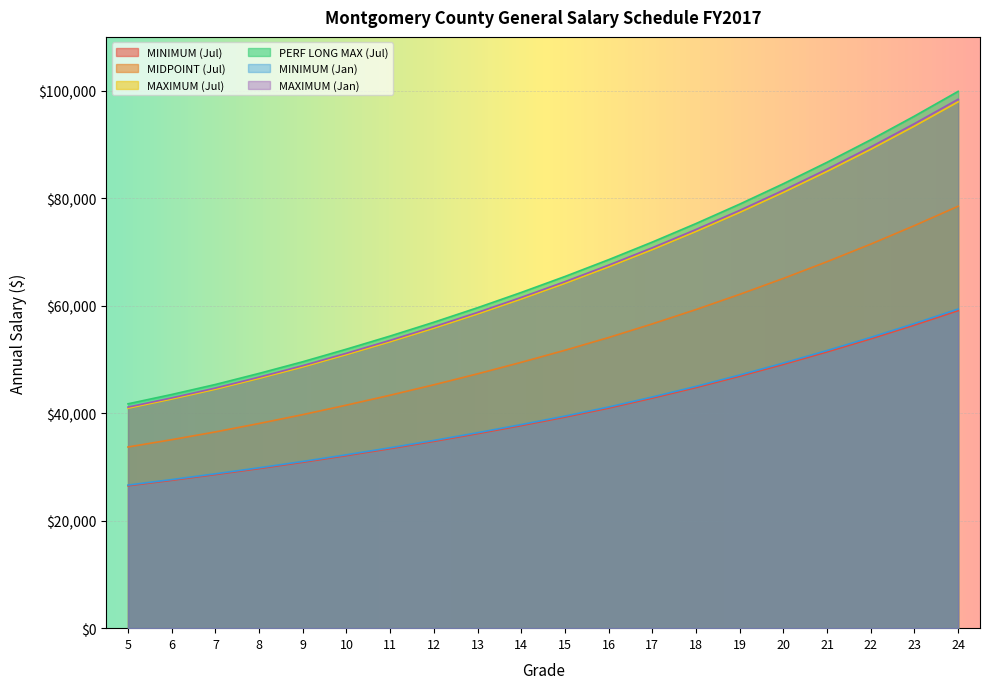

True or false: PERF LONG MAX (Jul) and MAXIMUM (Jan) cross at least once.

False